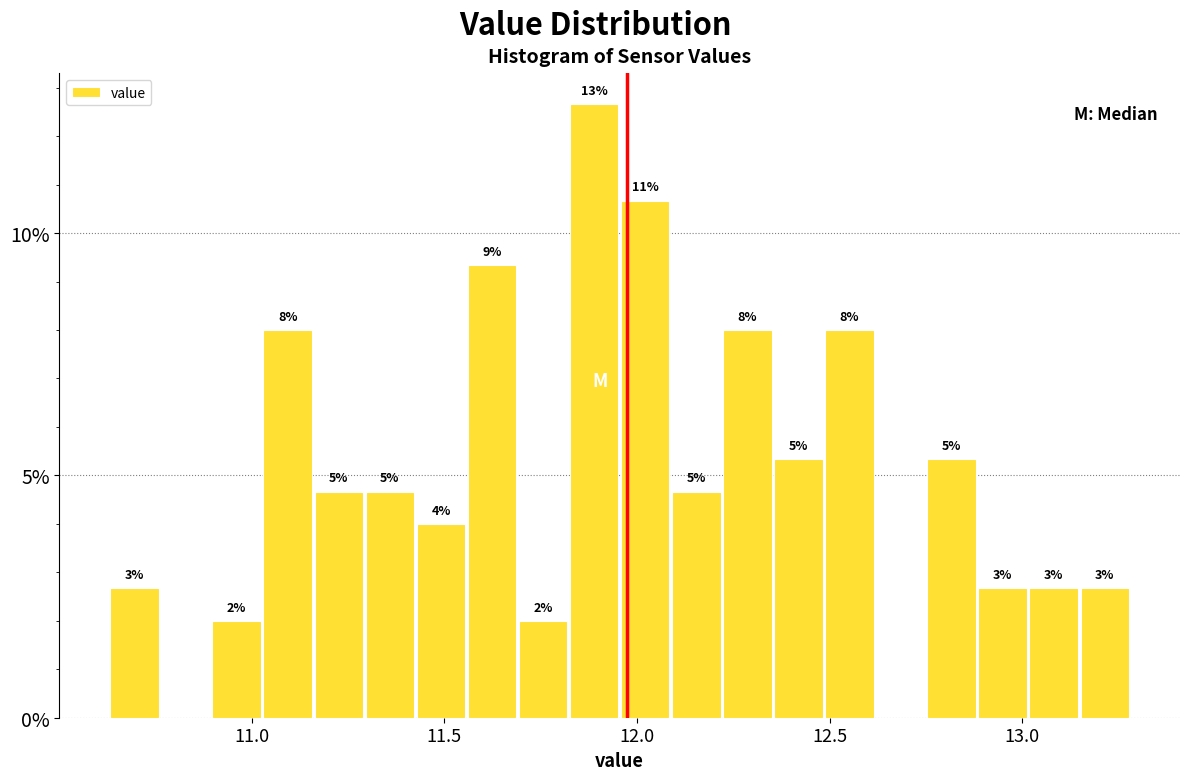

Read against the x-axis, roughly where is the centre of the tallest bar?

11.90